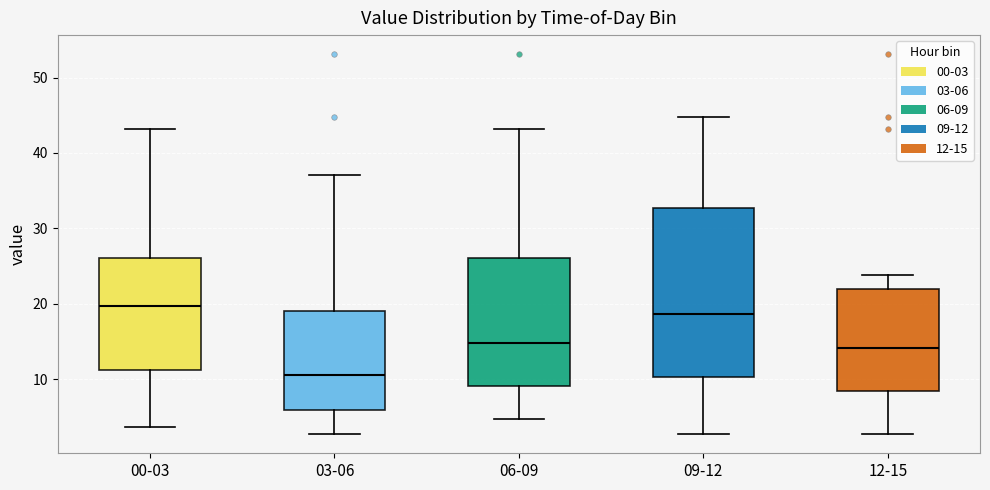

Comparing the boxes themselves (not the whiskers), which one is the tallest?

09-12